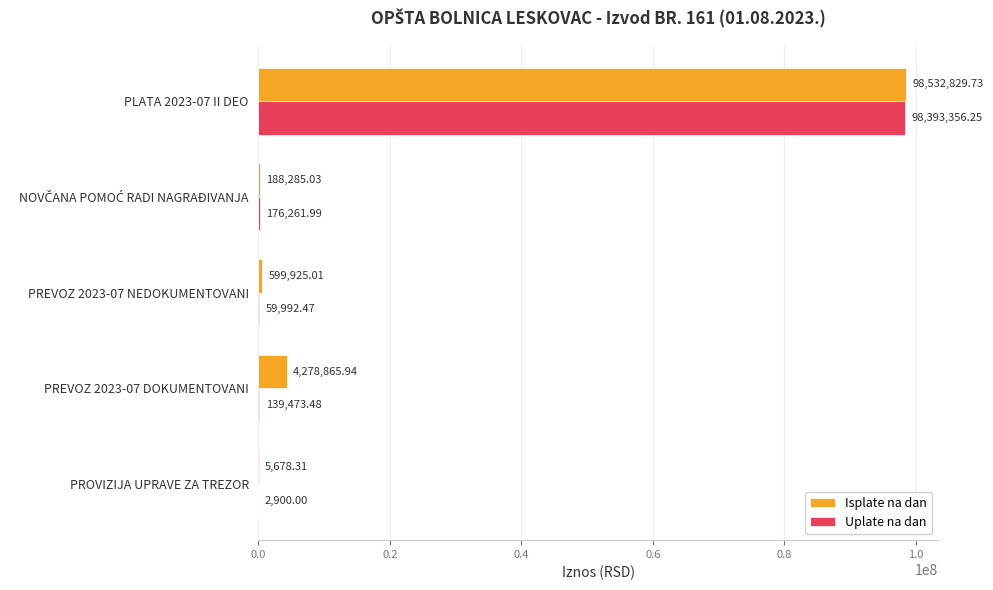

Which series has the largest total across all categories?

Isplate na dan